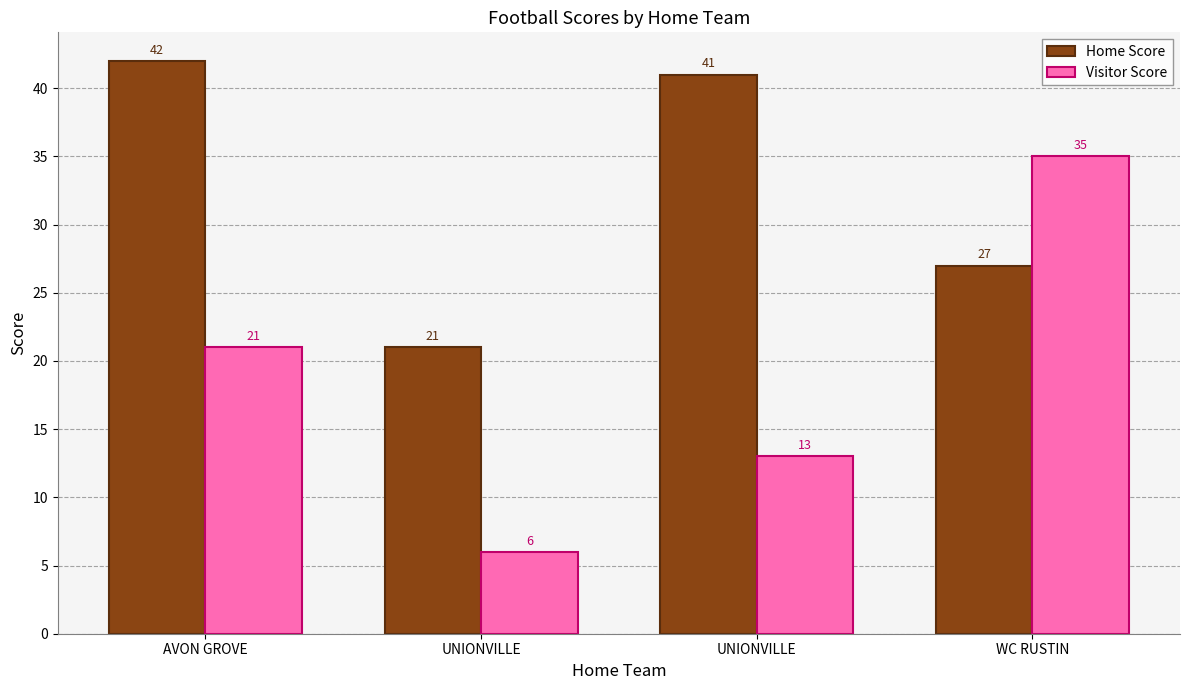

How many values in the Home Score series are below 41?

2